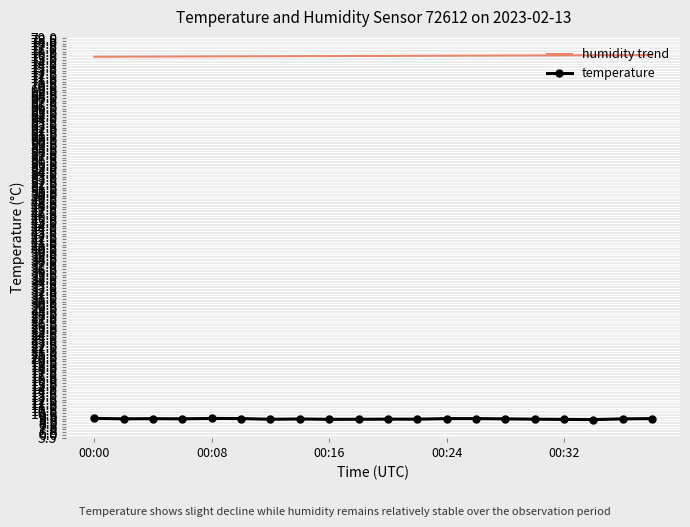

What is the sum of all temperature values?

178.6